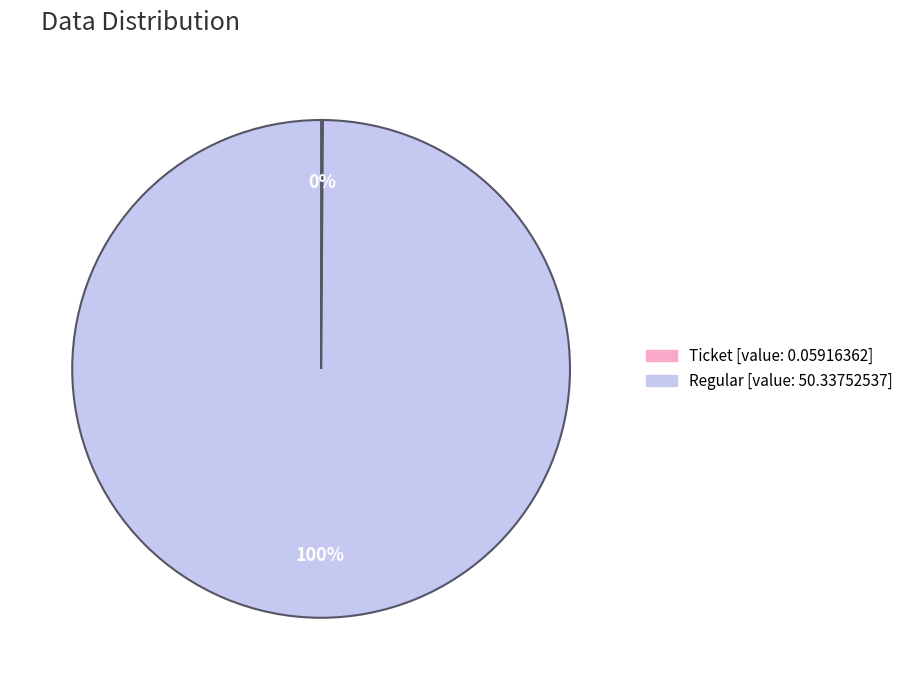

To the nearest percent, what is the average slice percentage?

50%